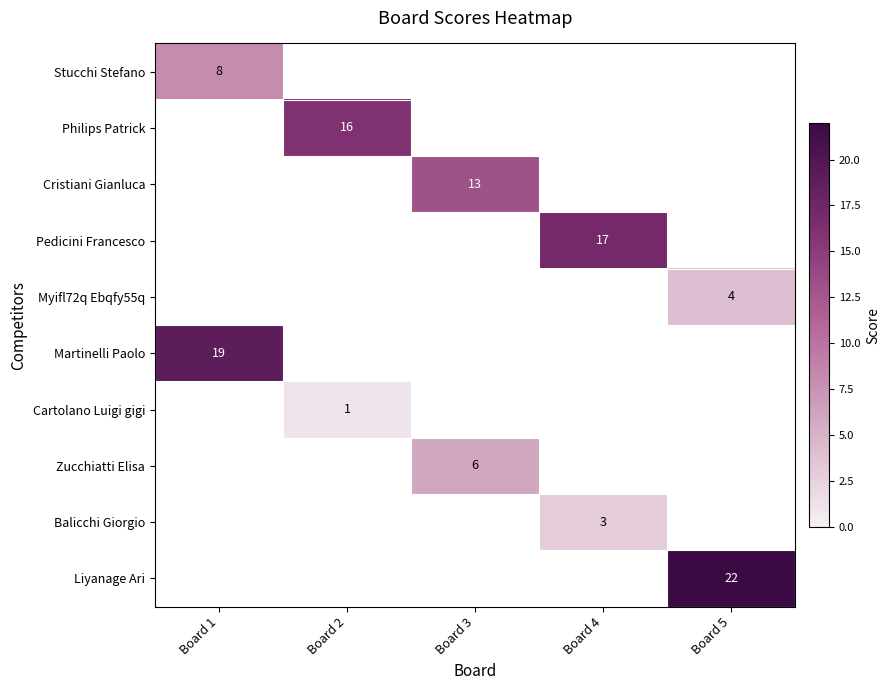

The value of Pedicini Francesco at Board 4 is 17. True or false?

True